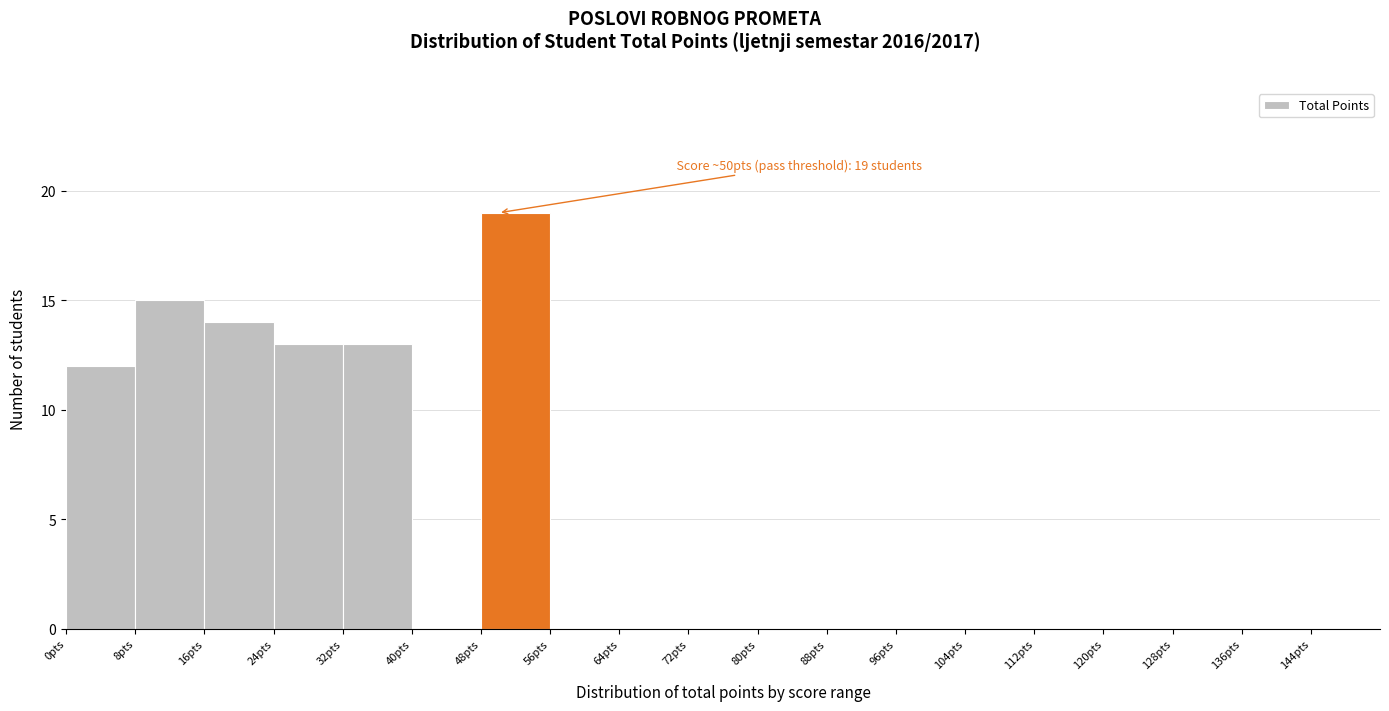

Which range on the x-axis has the tallest bar?

48 to 56